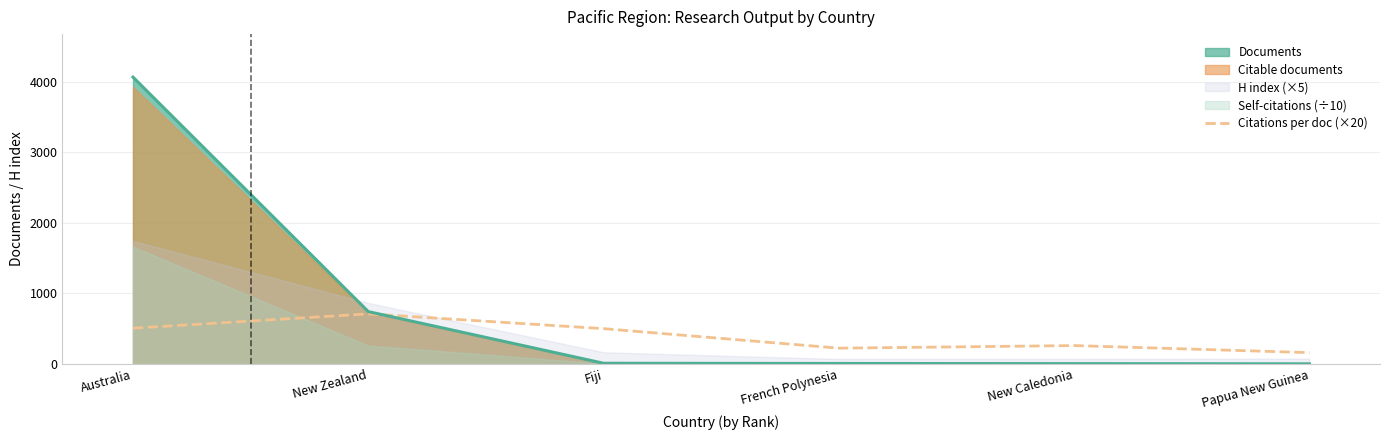

What is the smallest value displayed?

160.0